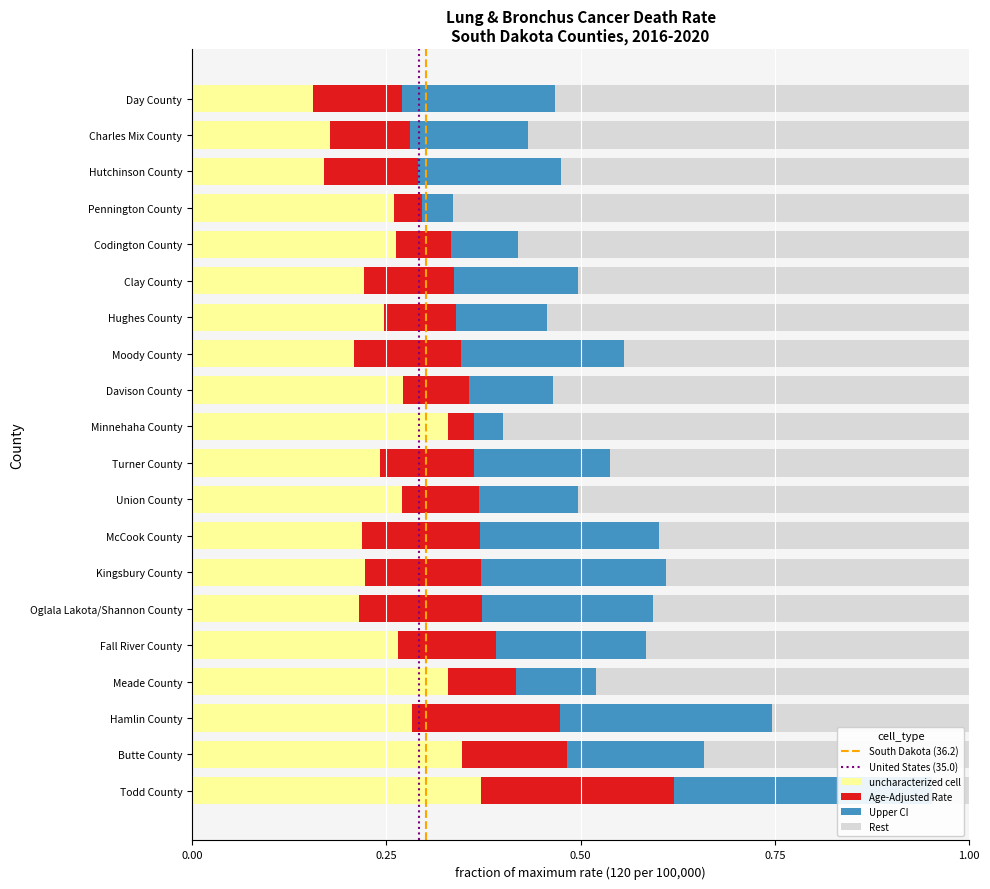

Where is Upper CI nearest to the value 0?

Todd County